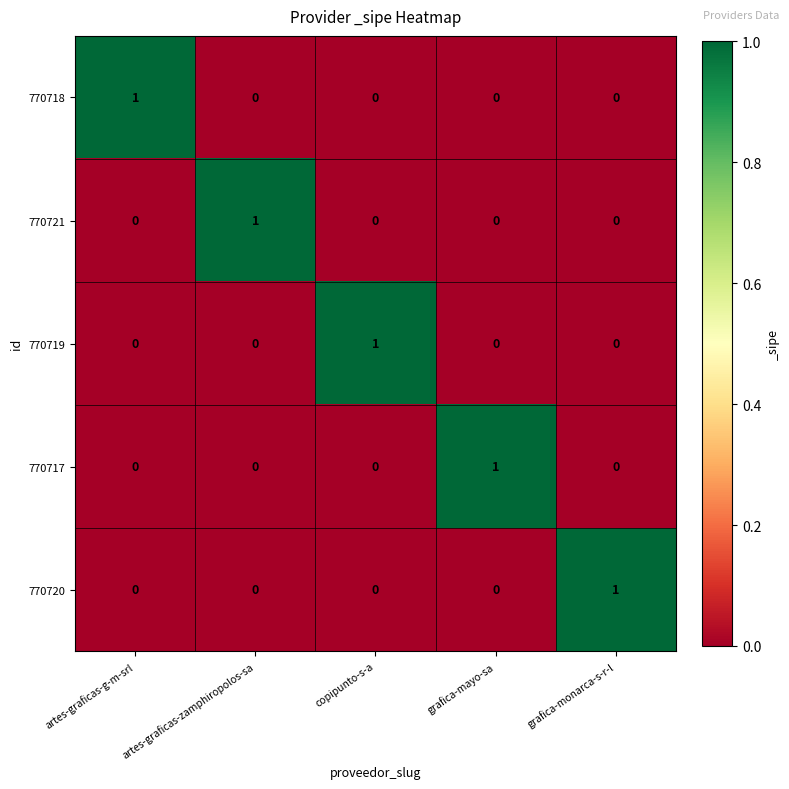

Count the 770719 values in the range 0 to 1.

5